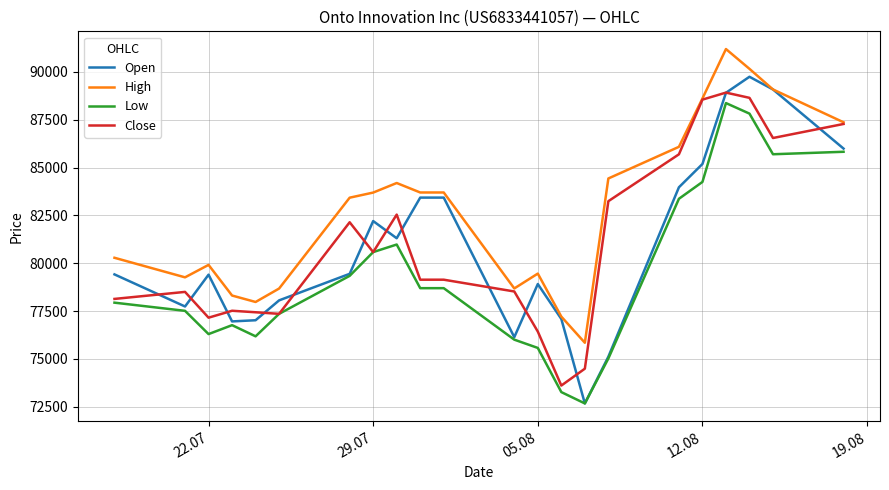

At how many categories does at least one series exceed 73587?

22